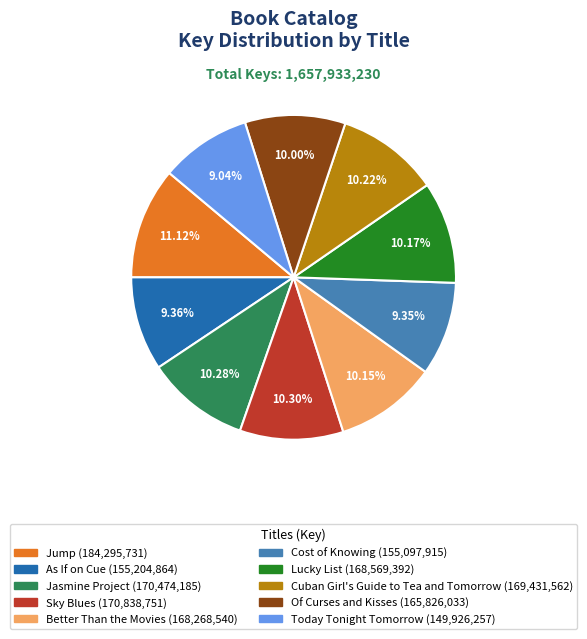

To the nearest percent, what is the difference between the Cost of Knowing and Sky Blues slice percentages?

1%